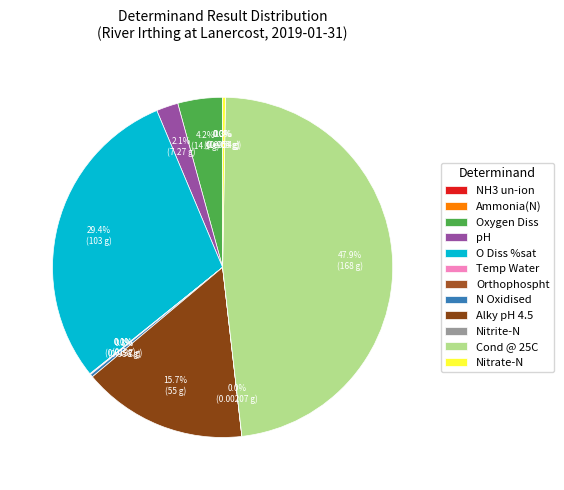

Is it true that Cond @ 25C is 63% of the pie?

False